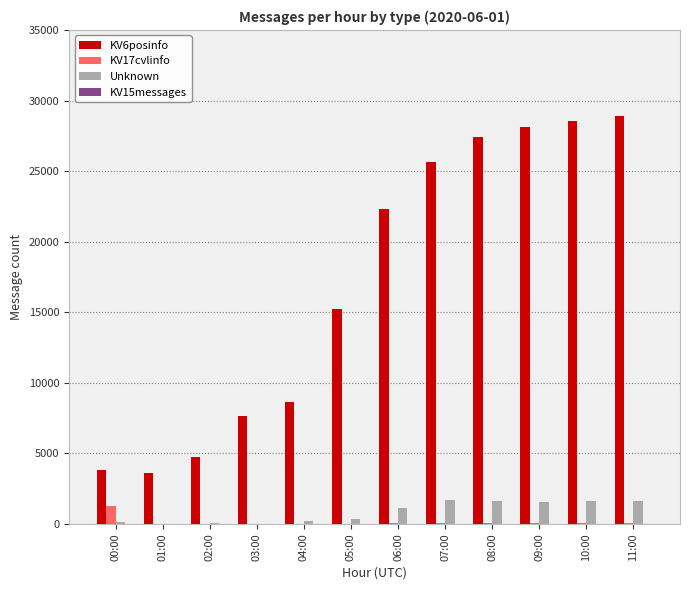

Is it true that KV6posinfo equals 3856 at 00:00?

True